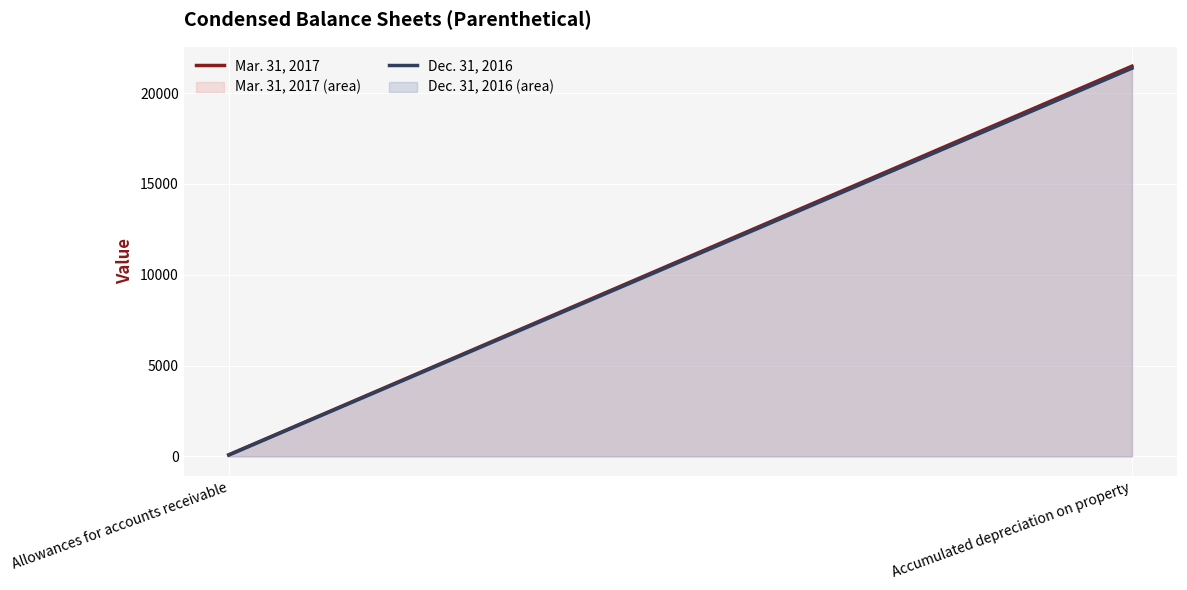

Does the chart display data point markers on the line(s)?

No